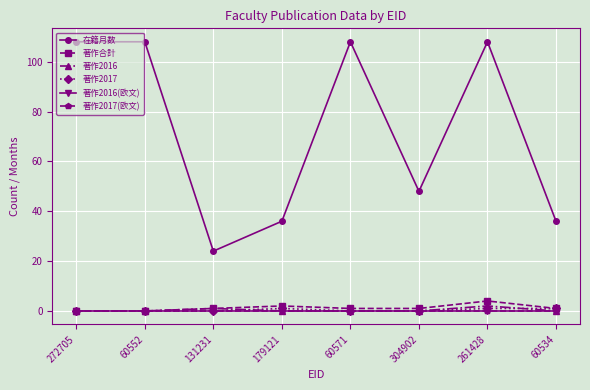

Is this an area chart (filled region under the line)?

No